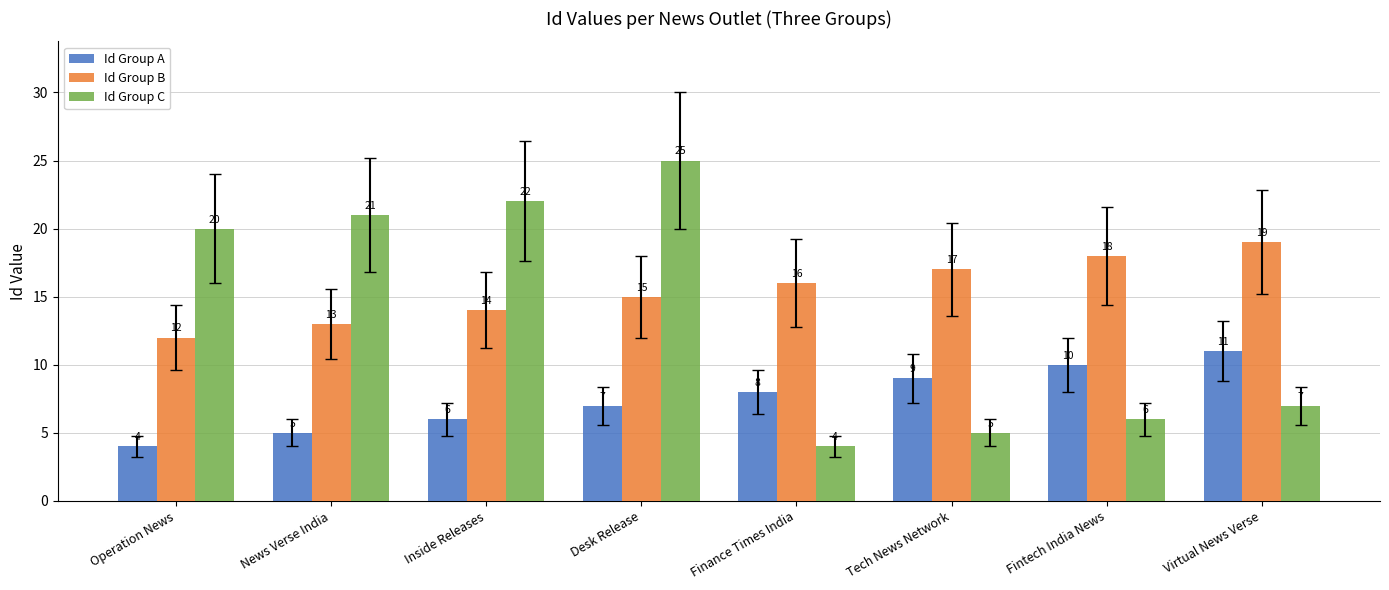

Between Operation News and Tech News Network, which series saw the biggest shift?

Id Group C